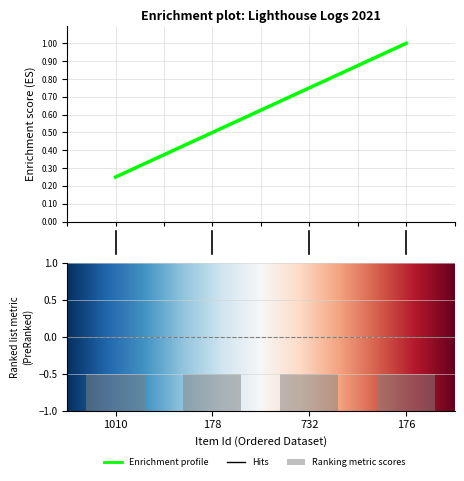

What is the maximum value shown in the chart?

1